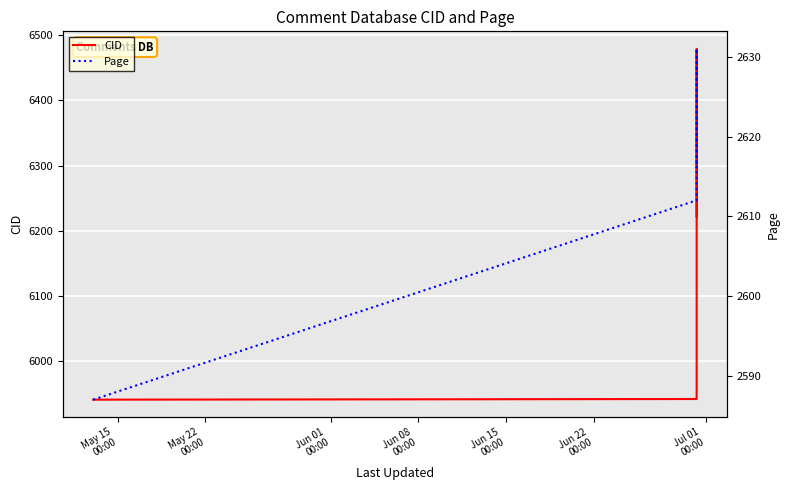

What are all the series names shown in the legend?

CID, Page